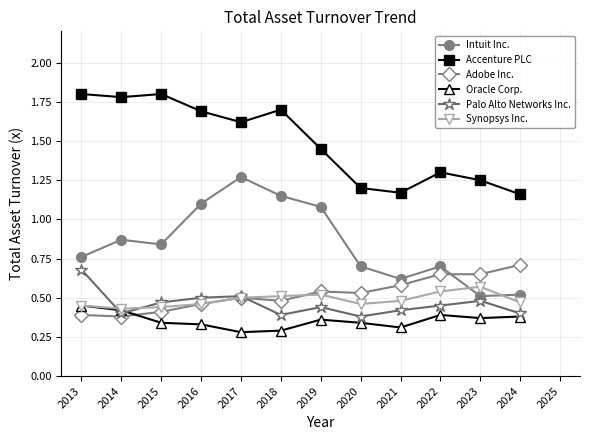

True or false: Oracle Corp. and Intuit Inc. cross at least once.

False